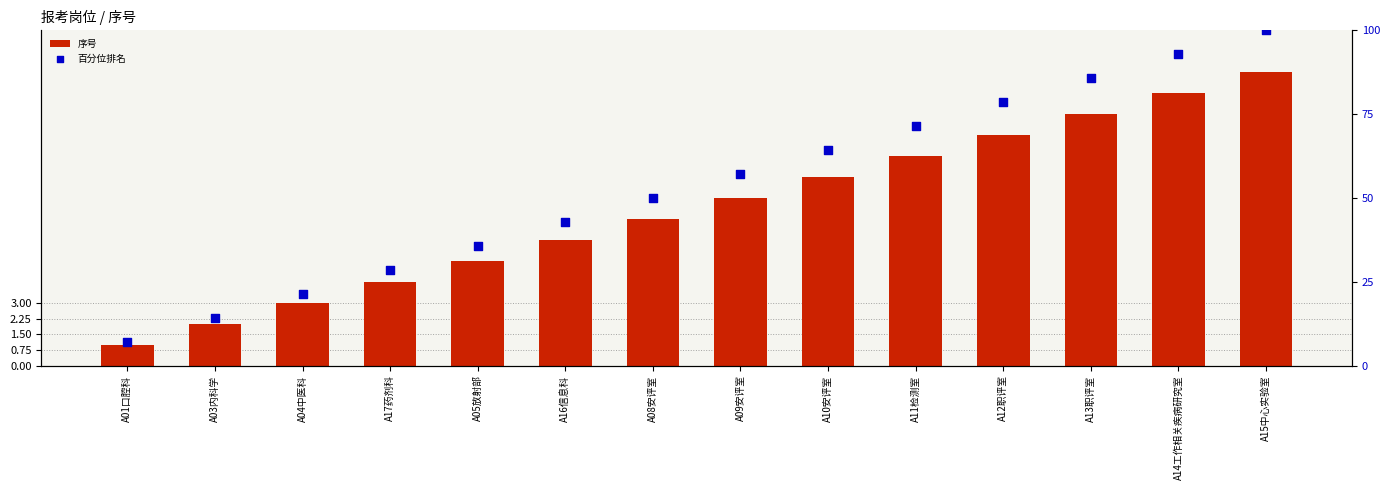

Which series has the largest total across all categories?

百分位排名